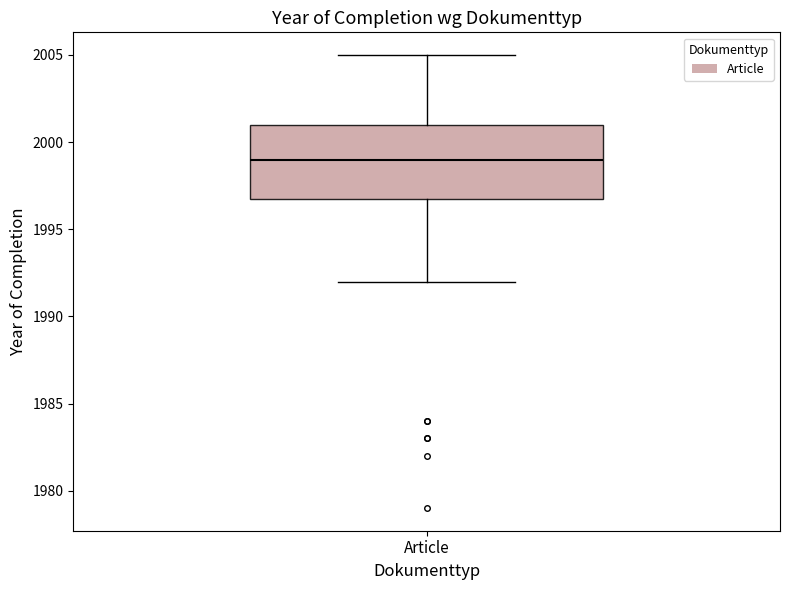

Transcribe this box plot: give where the median line is, the range the box spans, and where the two whiskers end, as read against the y-axis. The values are not printed on the chart, so give them approximately, as read against the axis.

median 1999, box 1997 to 2001, whiskers 1992 to 2005